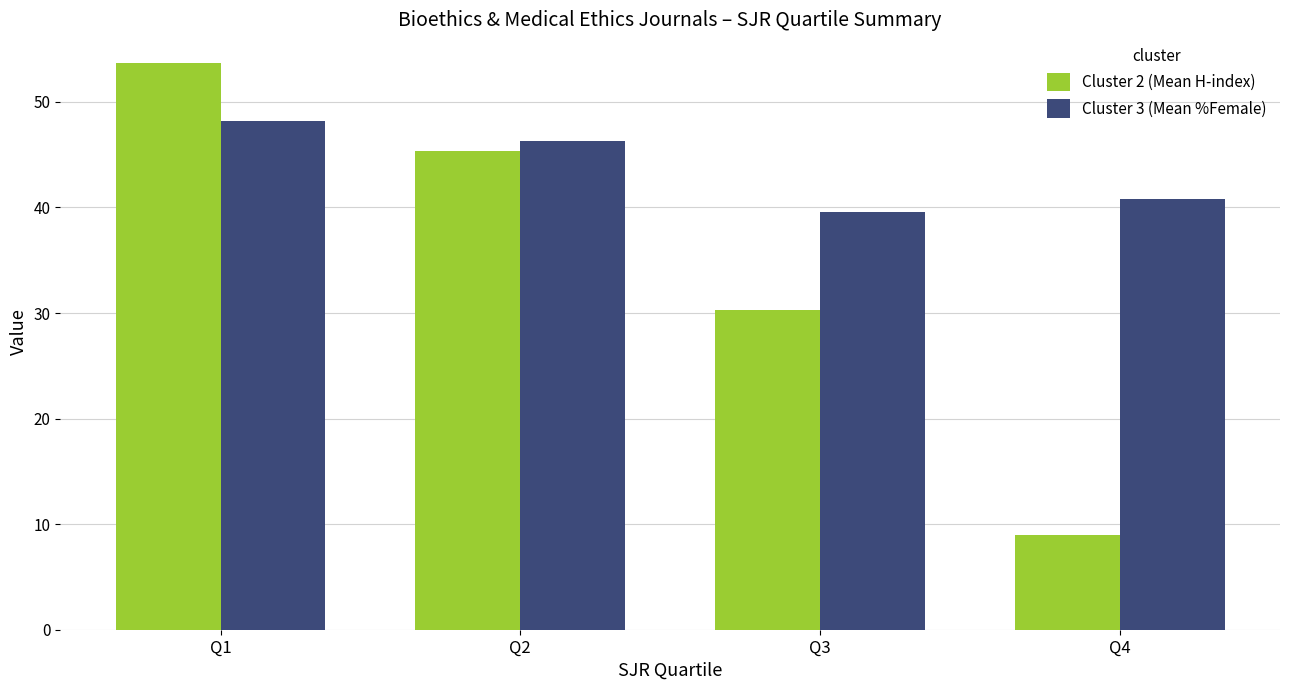

What is the highest value of the Cluster 2 (Mean H-index) series?

53.7